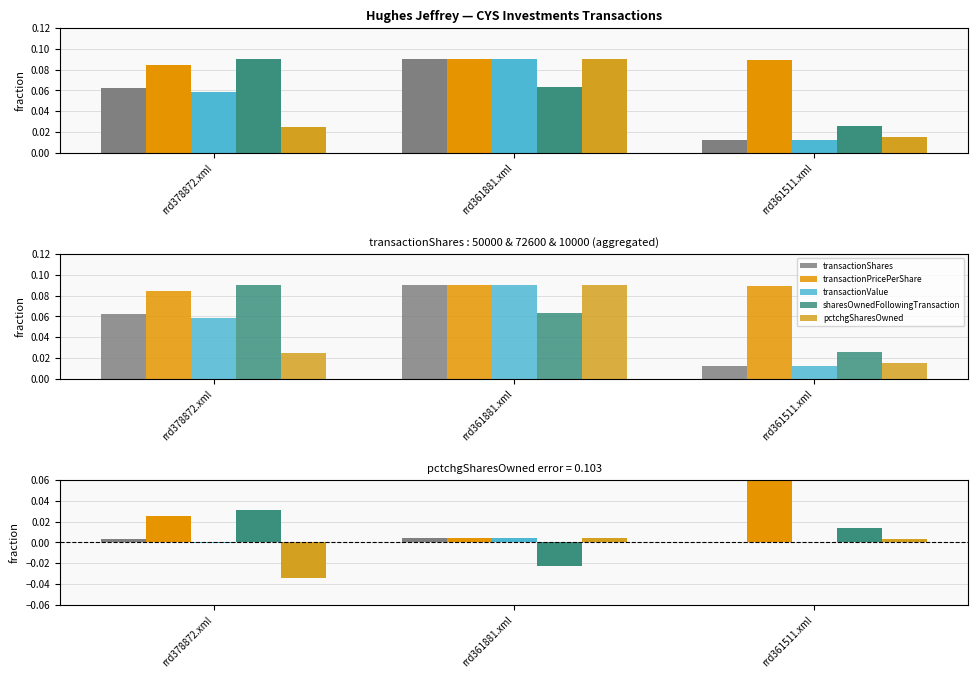

Between rrd378872.xml and rrd361881.xml, which series saw the biggest shift?

sharesOwnedFollowingTransaction